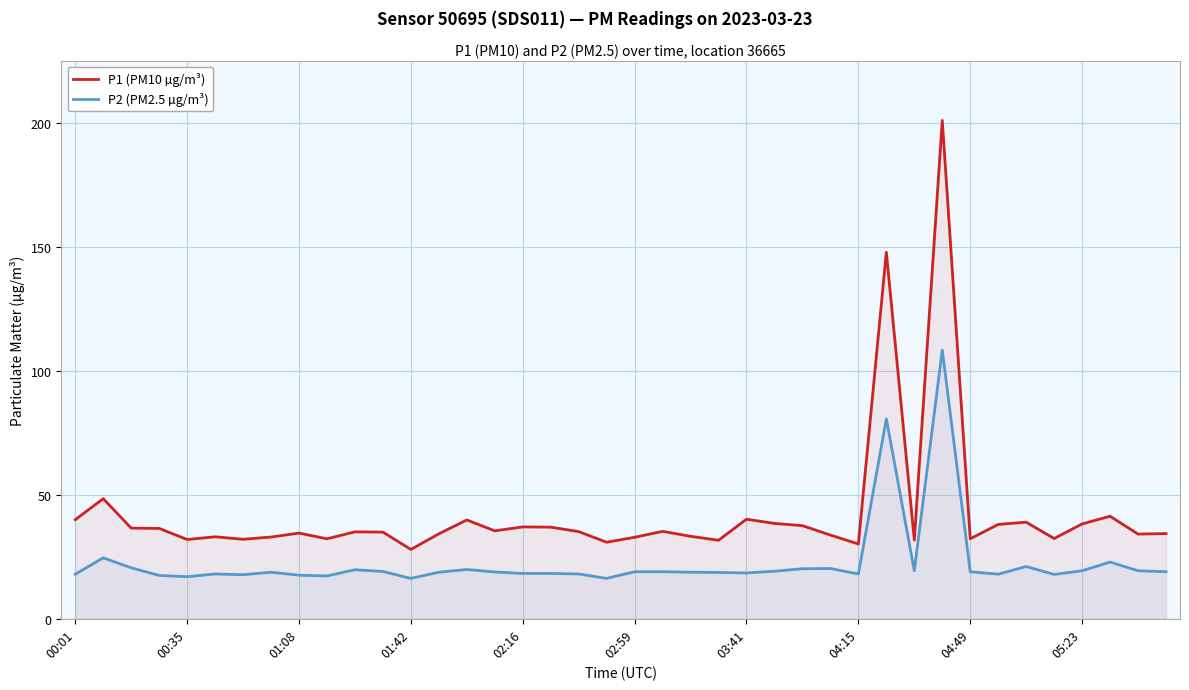

The P2 (PM2.5 µg/m³) series shows 35.6 at 00:35. True or false?

False